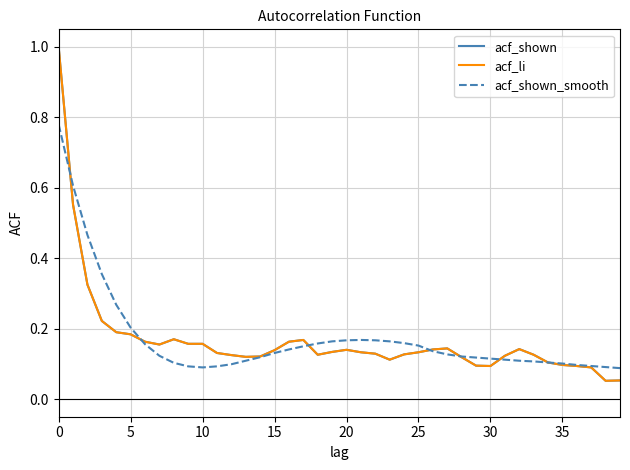

List the series in order of their peak value, lowest first.

acf_shown_smooth, acf_shown, acf_li